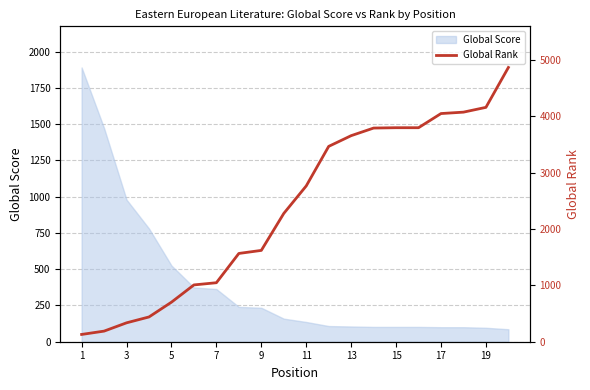

The value of Global Score at 11 is 136. True or false?

True